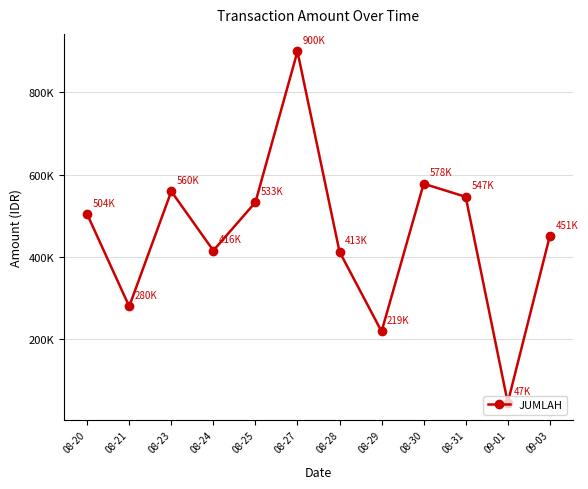

Is this an area chart (filled region under the line)?

No